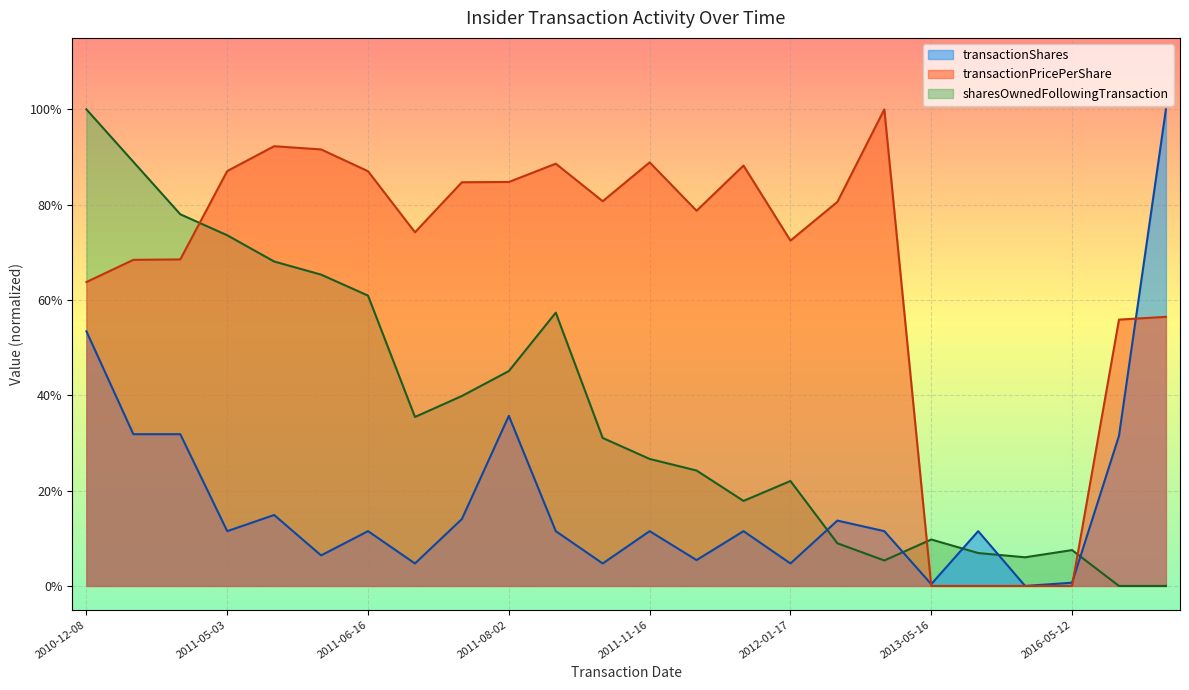

At how many categories does at least one series exceed 0?

24